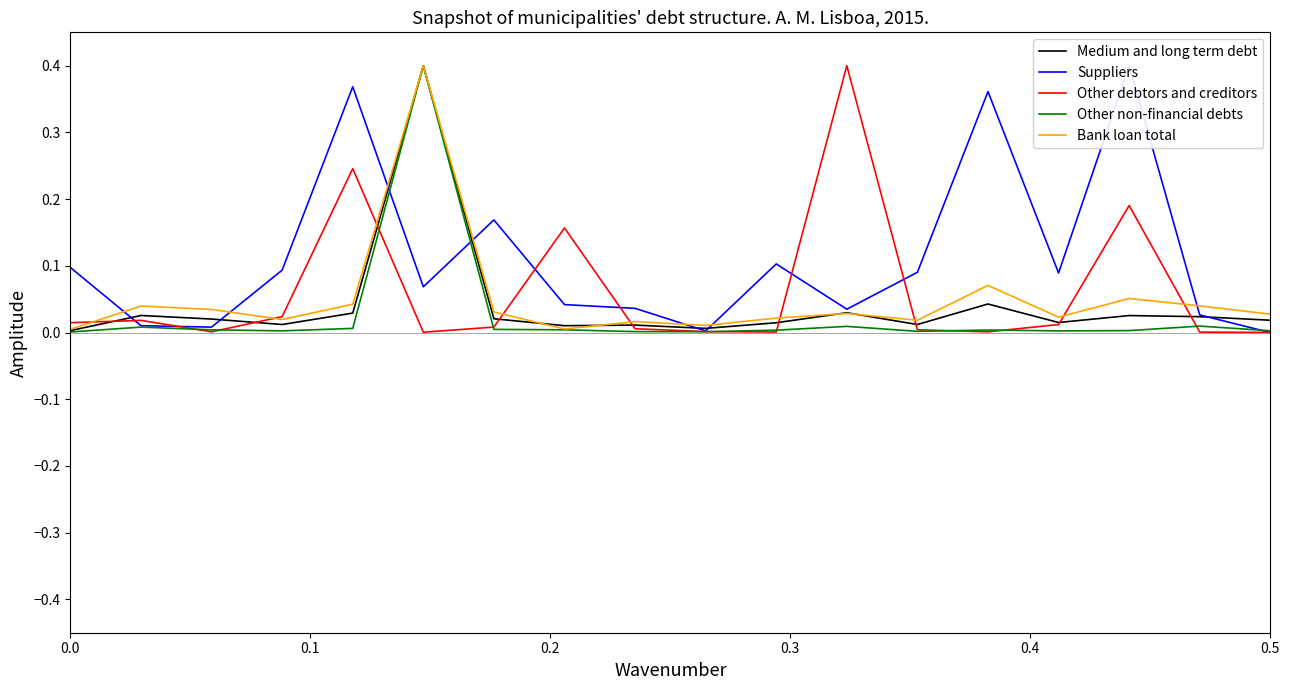

What is the maximum value for Medium and long term debt?

0.4